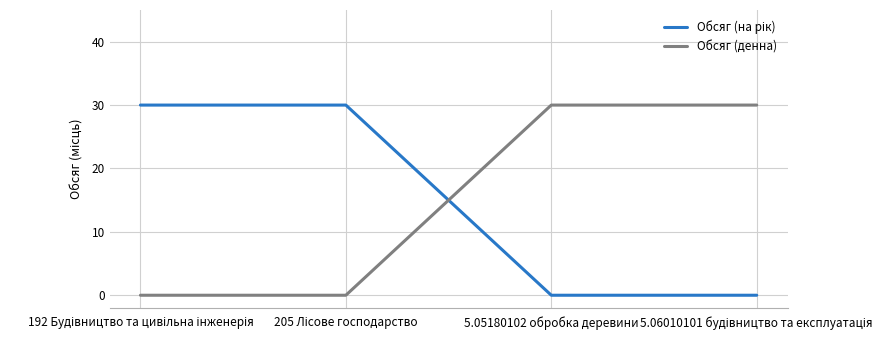

At how many categories does at least one series exceed 26?

4